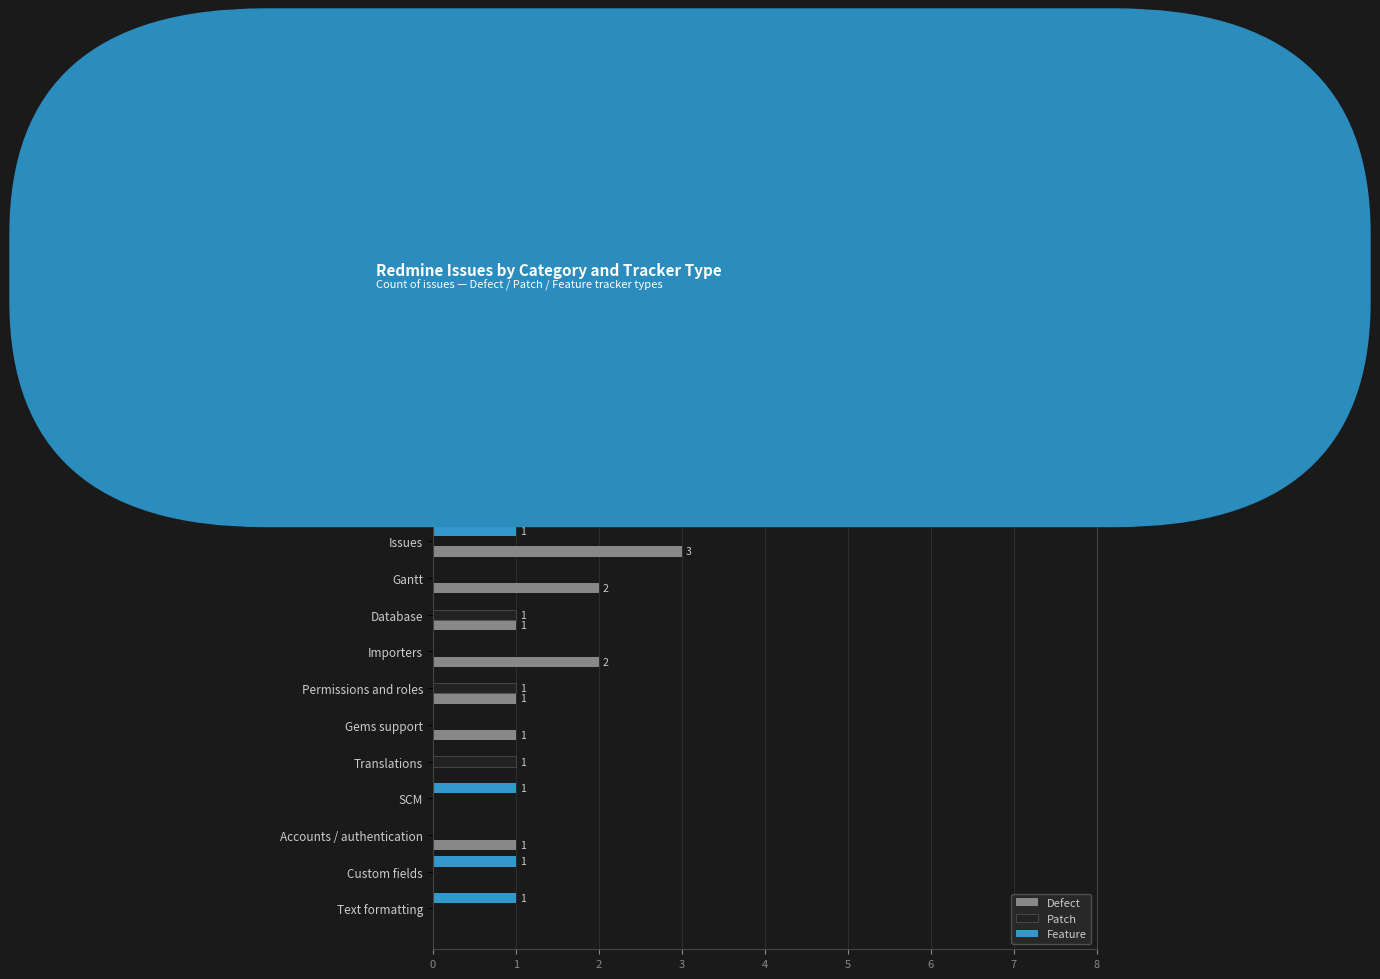

At which label does Patch reach its peak?

Code cleanup/refactoring